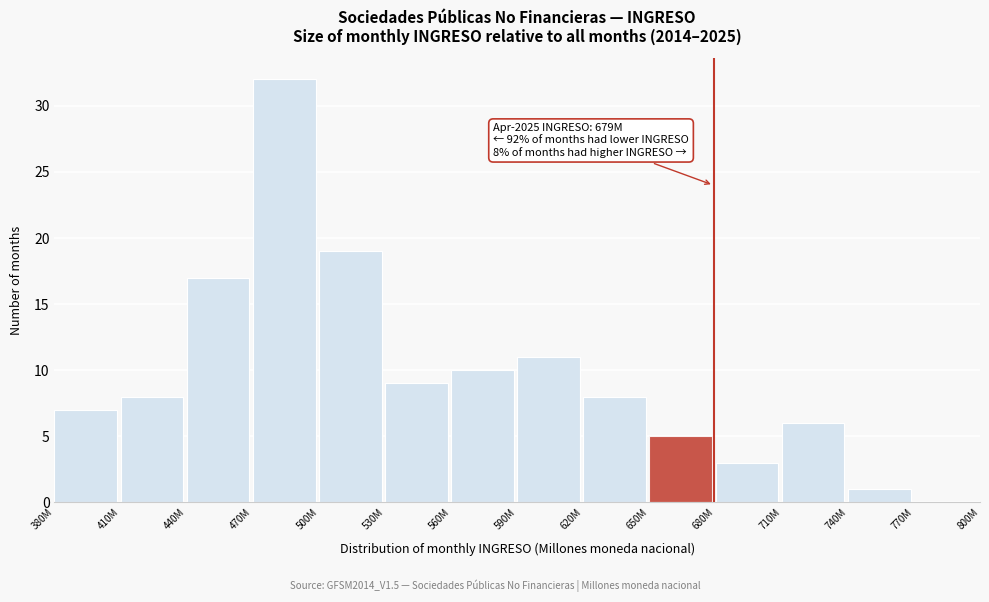

Reading left to right, list all the values displayed in this chart.

380M=7	410M=8	440M=17	470M=32	500M=19	530M=9	560M=10	590M=11	620M=8	650M=5	680M=3	710M=6	740M=1	770M=0